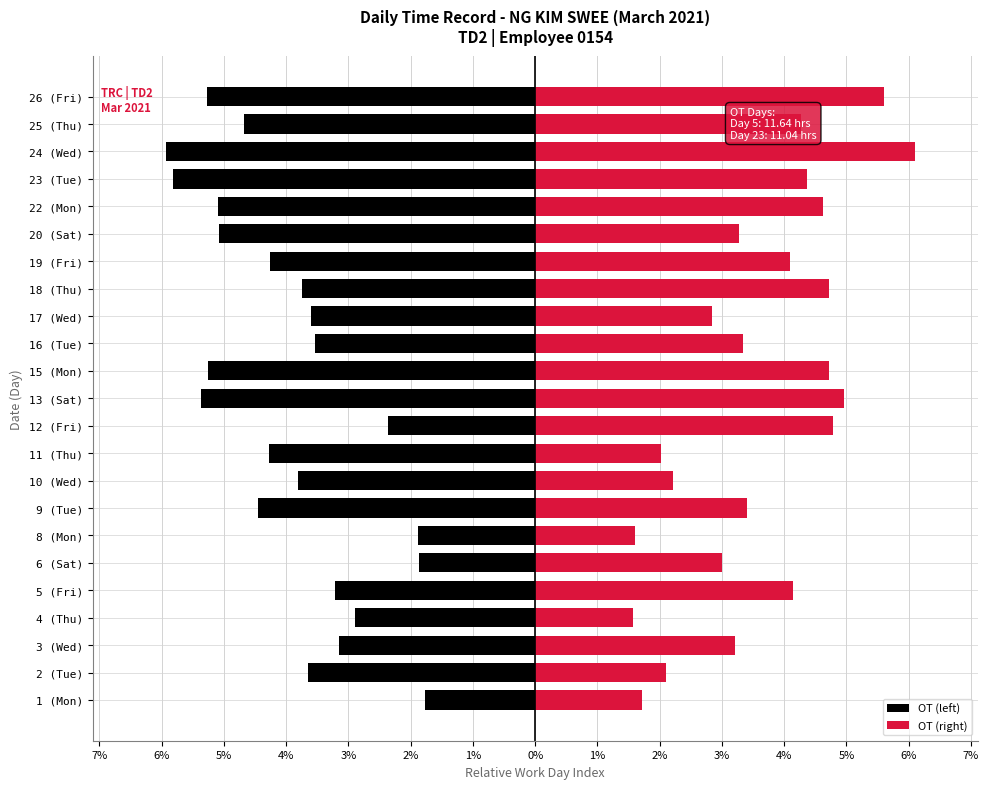

Rank the series by their maximum value, from highest to lowest.

OT (right), OT (left)